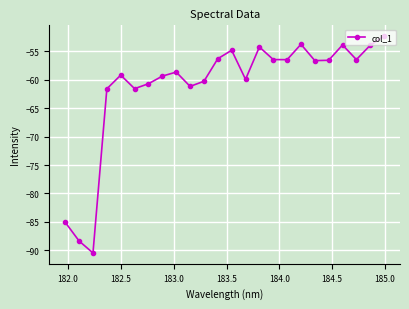

True or false: there are more than 0 points higher than both neighbors.

True